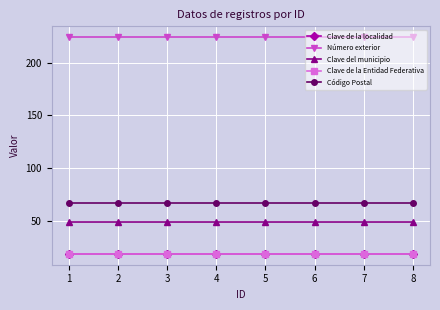

True or false: Número exterior has a value of 319.4 at 3.

False